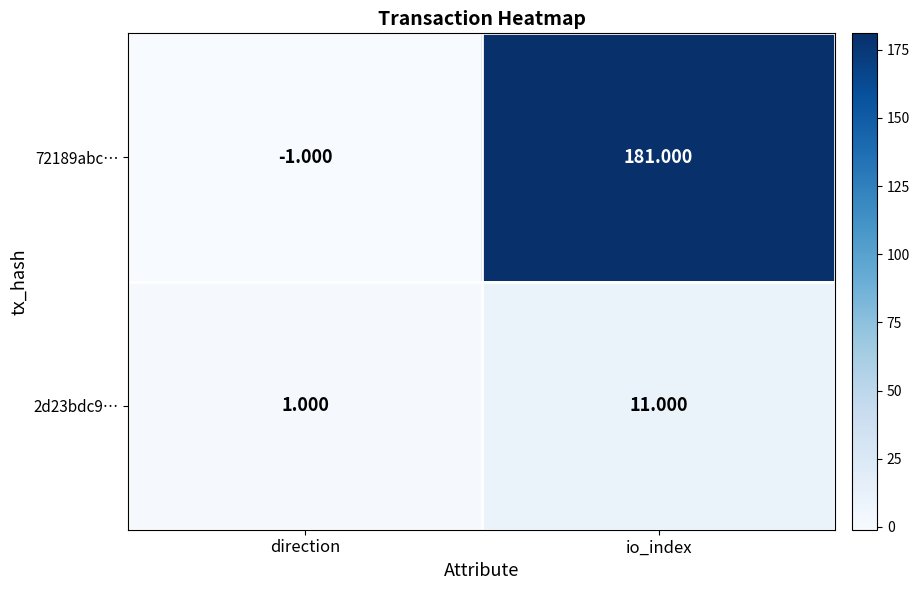

Which label corresponds to the largest value in the chart?

io_index